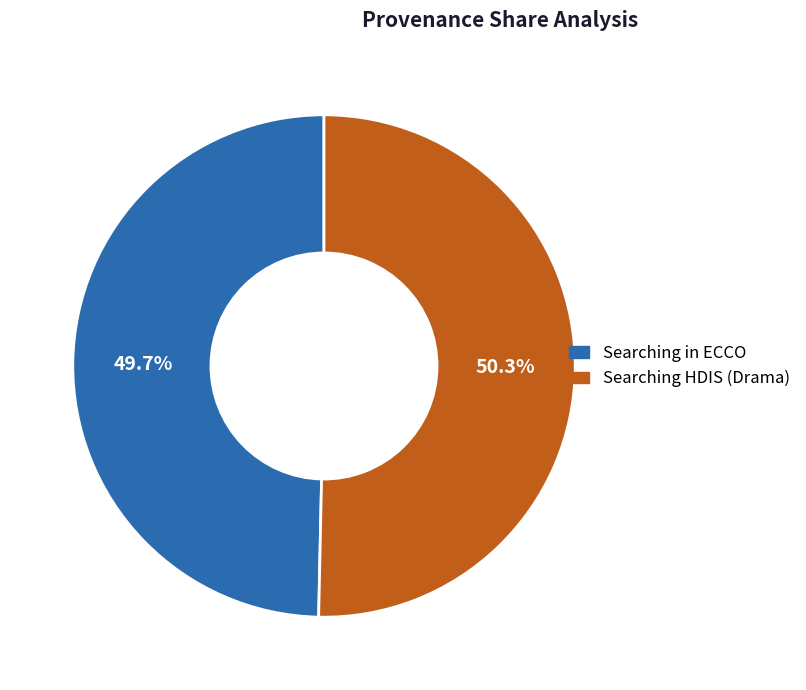

The Searching in ECCO slice represents 41% of the pie. True or false?

False